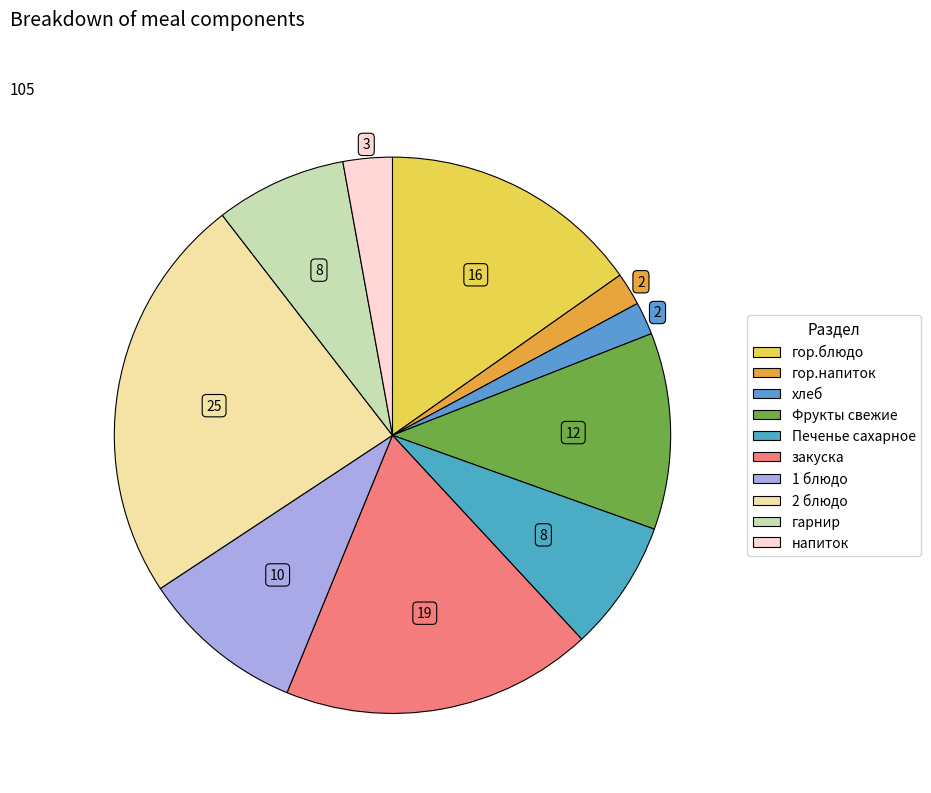

Combined, what portion of the pie is 1 блюдо and хлеб?

11.4%